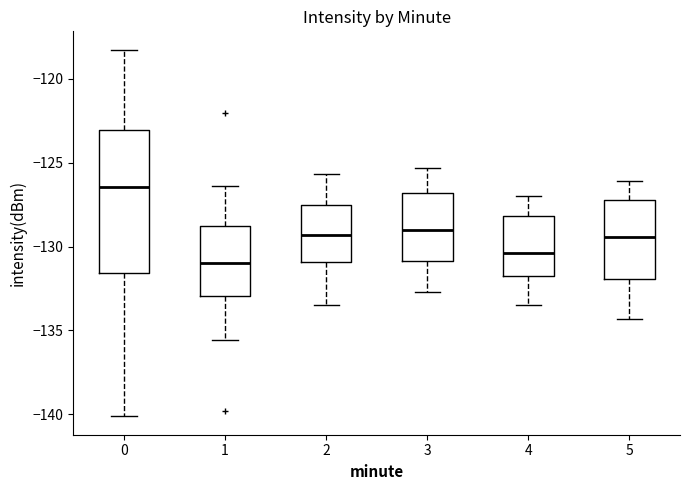

Reading left to right, read every box against the y-axis: the position of its median line, the range the box covers, and the ends of its whiskers. The values are not printed on the chart, so give them approximately, as read against the axis.

0: median -126.5, box -131.5 to -123.0, whiskers -140.0 to -118.5
1: median -131.0, box -133.0 to -128.5, whiskers -135.5 to -126.5
2: median -129.5, box -131.0 to -127.5, whiskers -133.5 to -125.5
3: median -129.0, box -131.0 to -127.0, whiskers -132.5 to -125.5
4: median -130.5, box -132.0 to -128.0, whiskers -133.5 to -127.0
5: median -129.5, box -132.0 to -127.0, whiskers -134.5 to -126.0